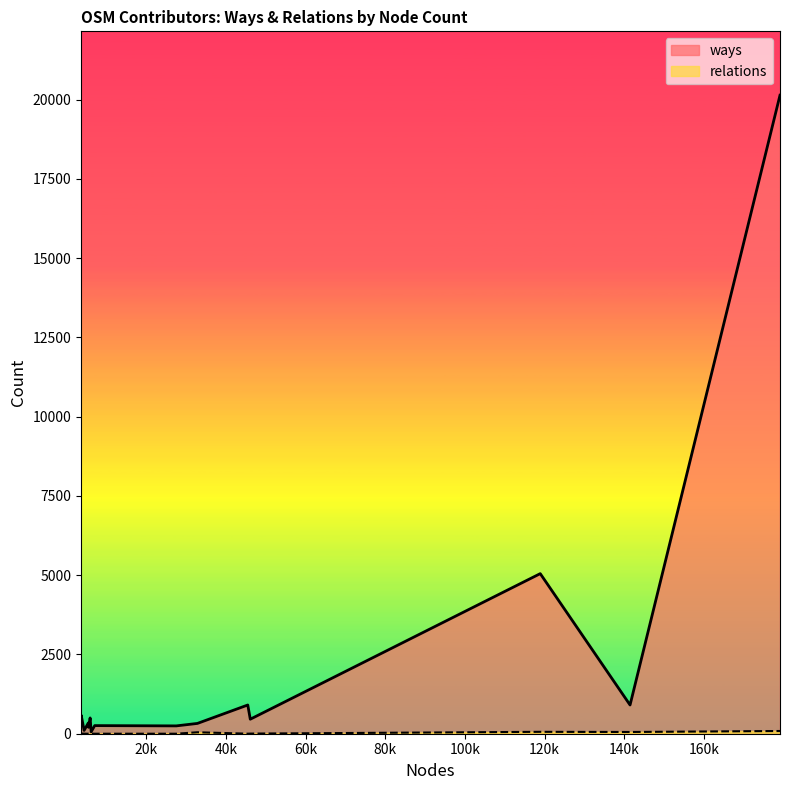

Count the number of categories in the chart.

15